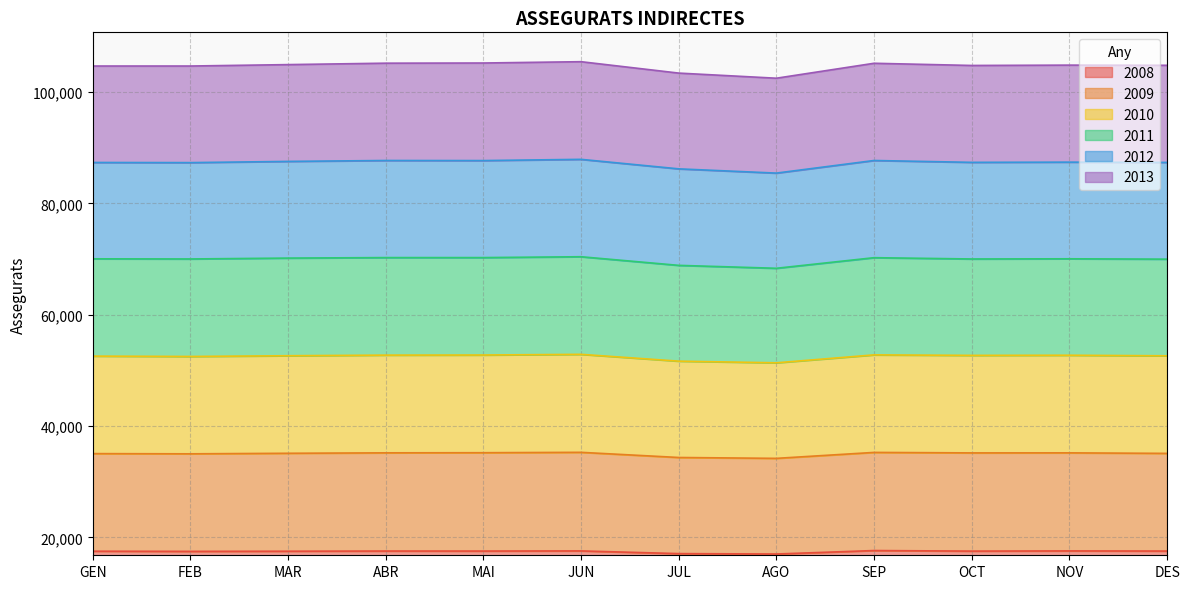

True or false: 2010 and 2008 cross at least once.

False